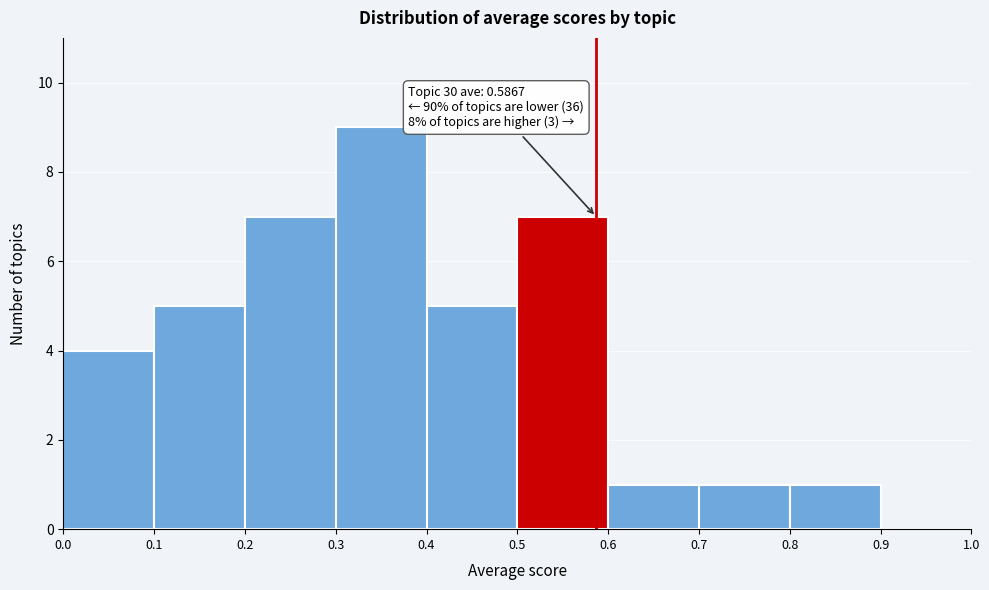

Over which range of the x-axis is the bar tallest?

0.3 to 0.4